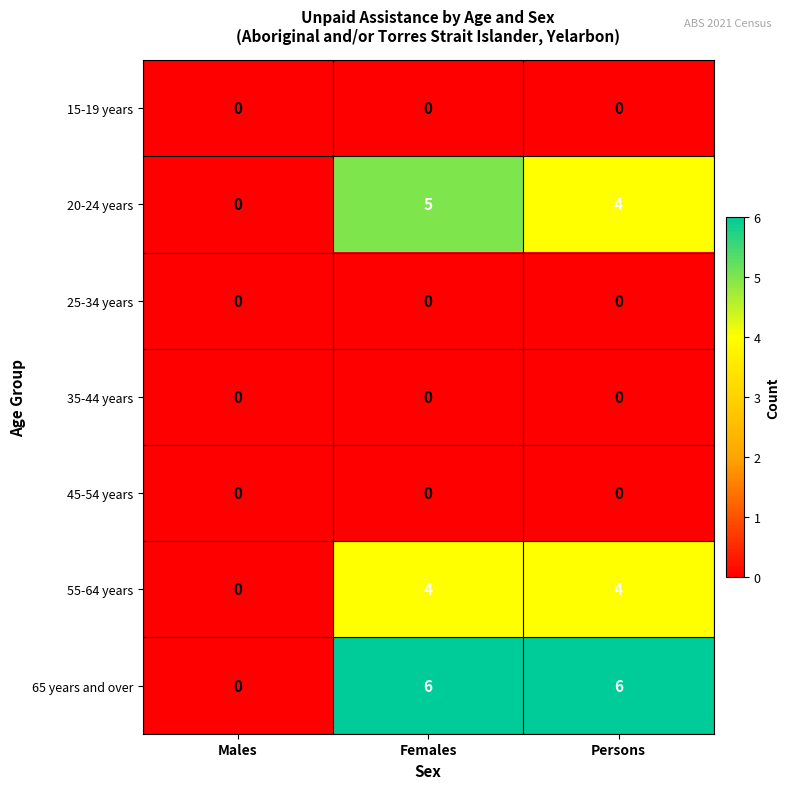

Where is 20-24 years nearest to the value 2?

Males